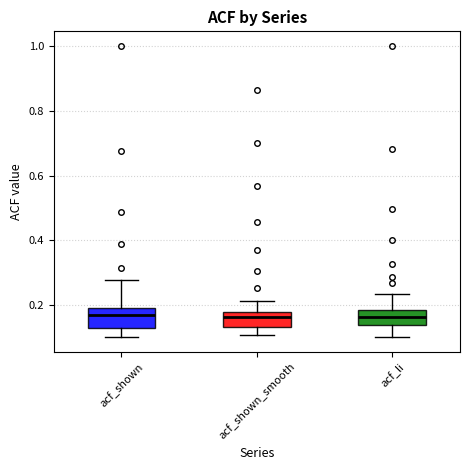

Reading left to right, read every box against the y-axis: the position of its median line, the range the box covers, and the ends of its whiskers. The values are not printed on the chart, so give them approximately, as read against the axis.

acf_shown: median 0.18, box 0.12 to 0.20, whiskers 0.10 to 0.28
acf_shown_smooth: median 0.16, box 0.14 to 0.18, whiskers 0.10 to 0.22
acf_li: median 0.16, box 0.14 to 0.18, whiskers 0.10 to 0.24